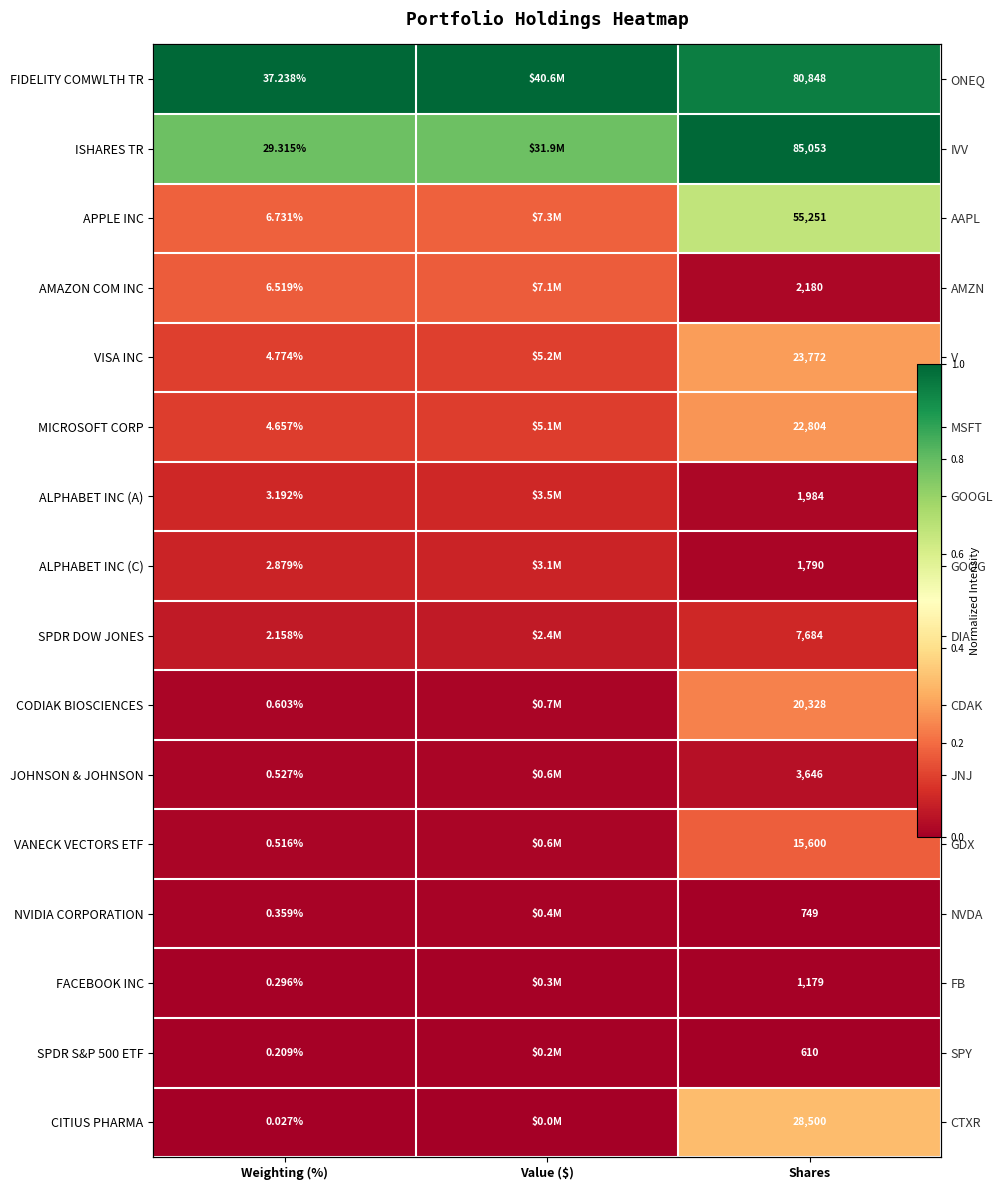

True or false: NVIDIA CORPORATION has a value of 0.0 at Value ($).

False